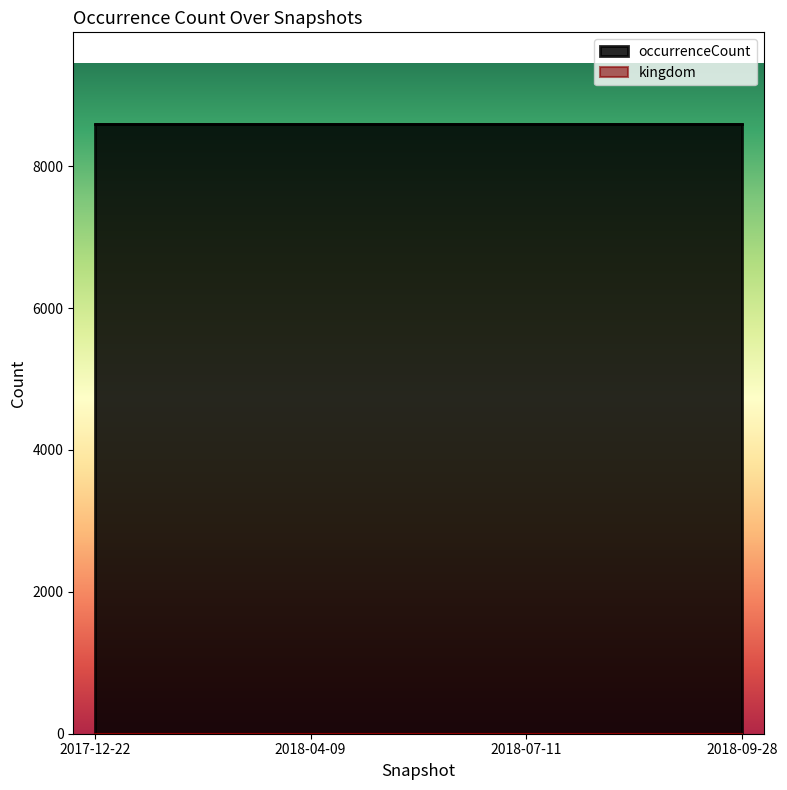

Which series has the largest total across all categories?

occurrenceCount